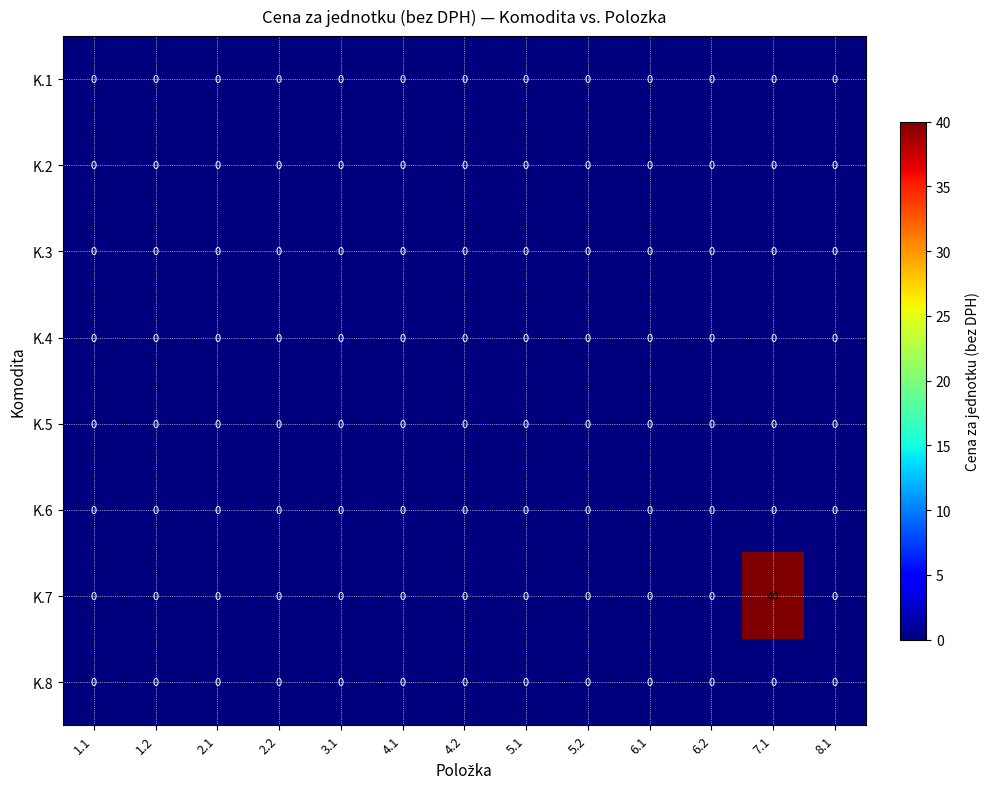

What is the greatest value displayed?

40